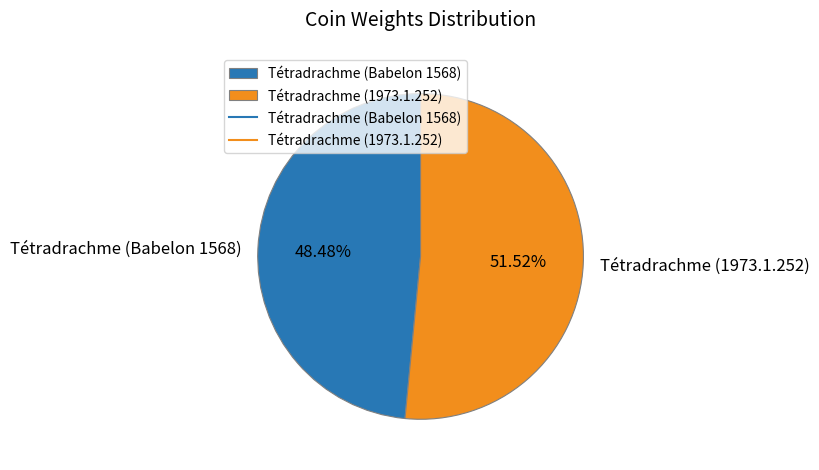

Between Tétradrachme (1973.1.252) and Tétradrachme (Babelon 1568), which is larger?

Tétradrachme (1973.1.252)